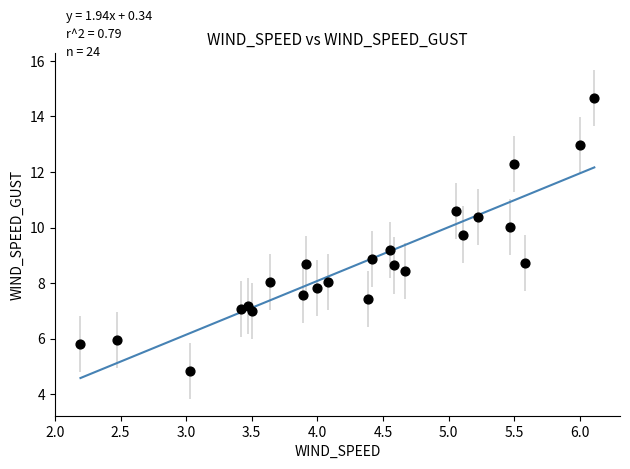

What is the range of X values (max minus min)?

3.9